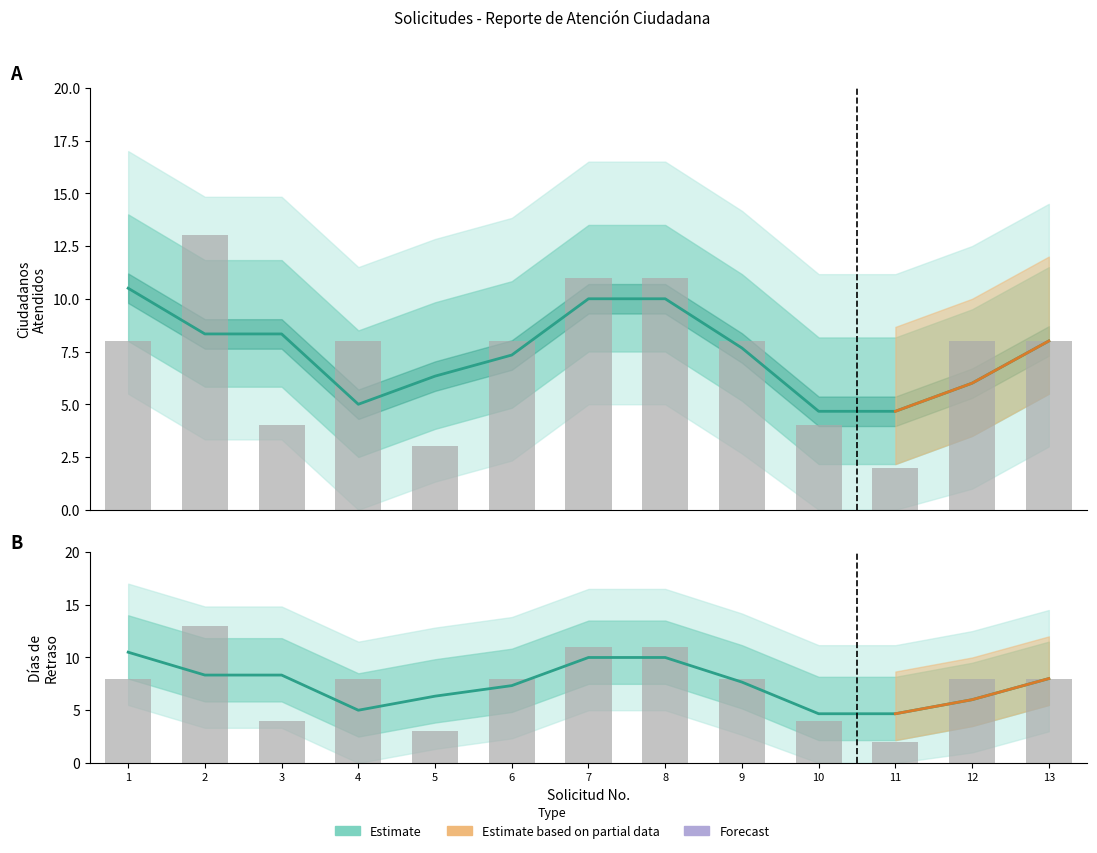

Does the chart contain any negative values?

No